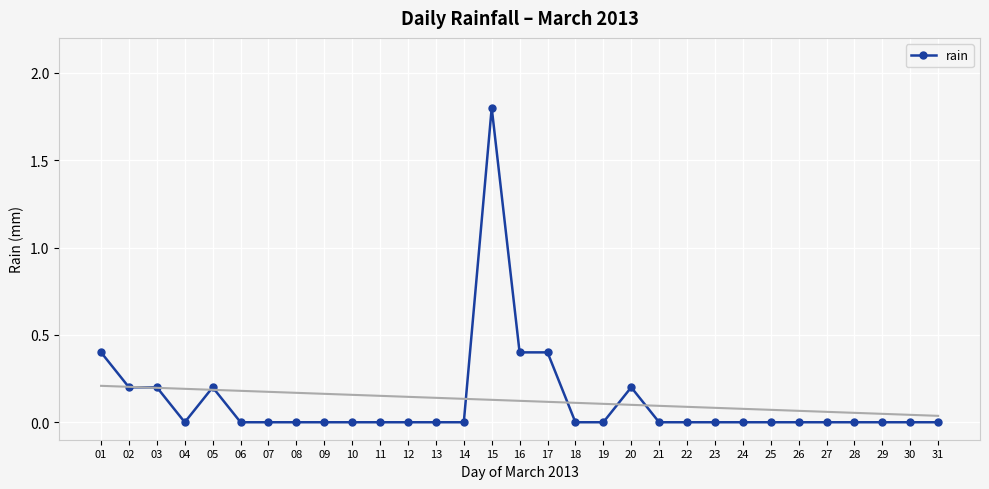

True or false: rain has more than 2 interior local peaks.

True